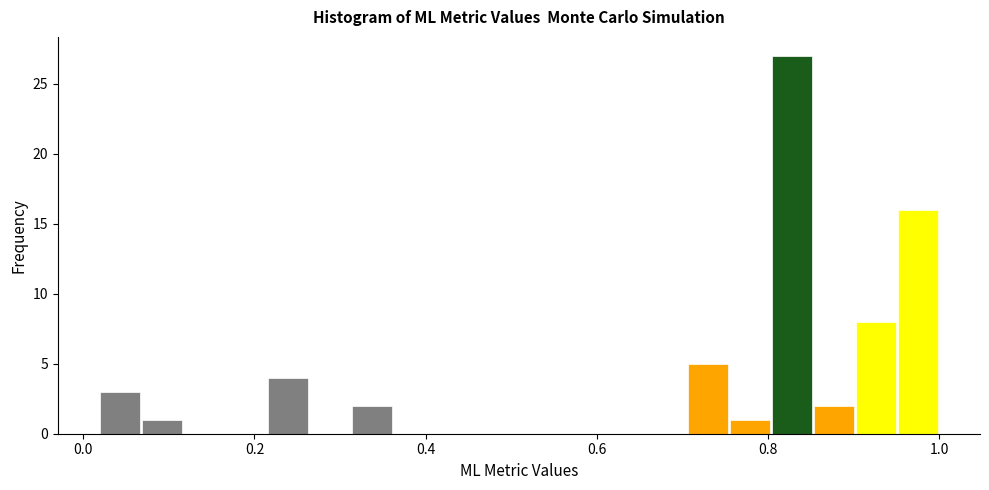

Around what value on the x-axis is the tallest bar? Give the approximate position of its centre, as read against the axis.

0.82